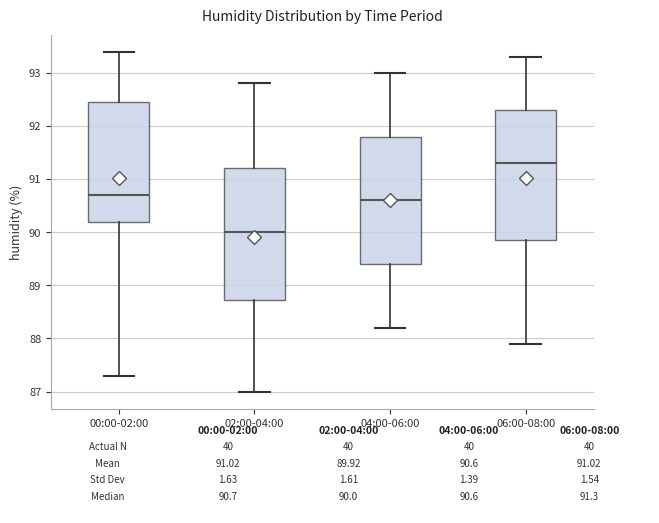

Where does the upper whisker of the box for 02:00-04:00 end on the y-axis? The values are not printed on the chart, so give them approximately, as read against the axis.

92.8